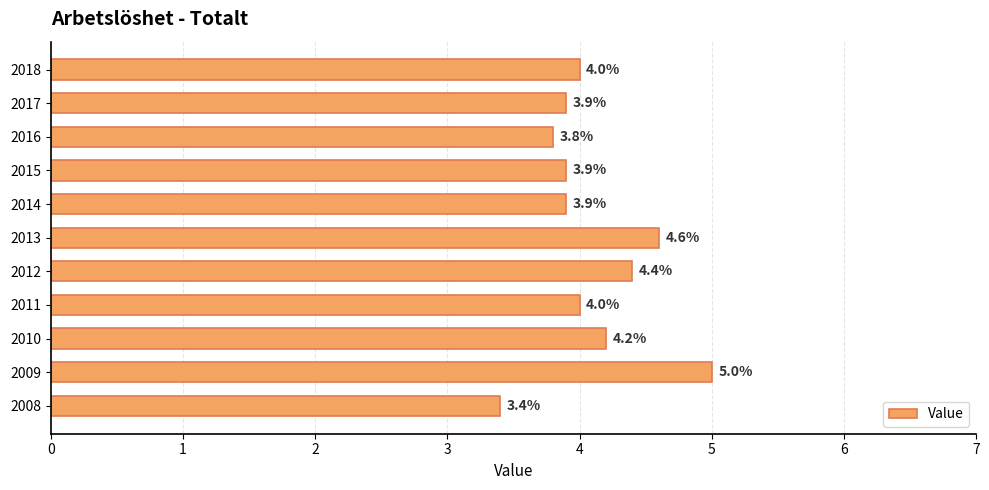

What is the sum of all values?

45.1